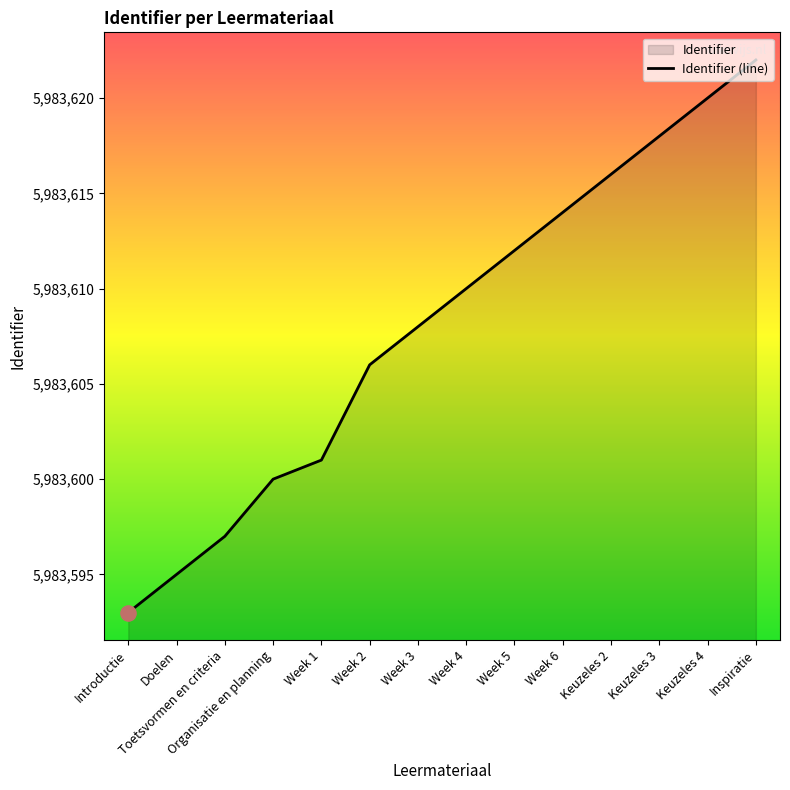

What is the ratio of the value at Keuzeles 4 to the value at Week 1?

1.0